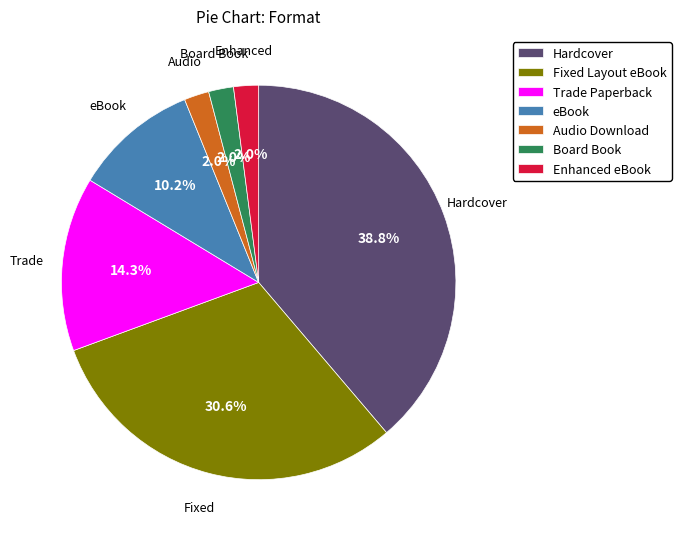

Does any single category account for the majority?

No